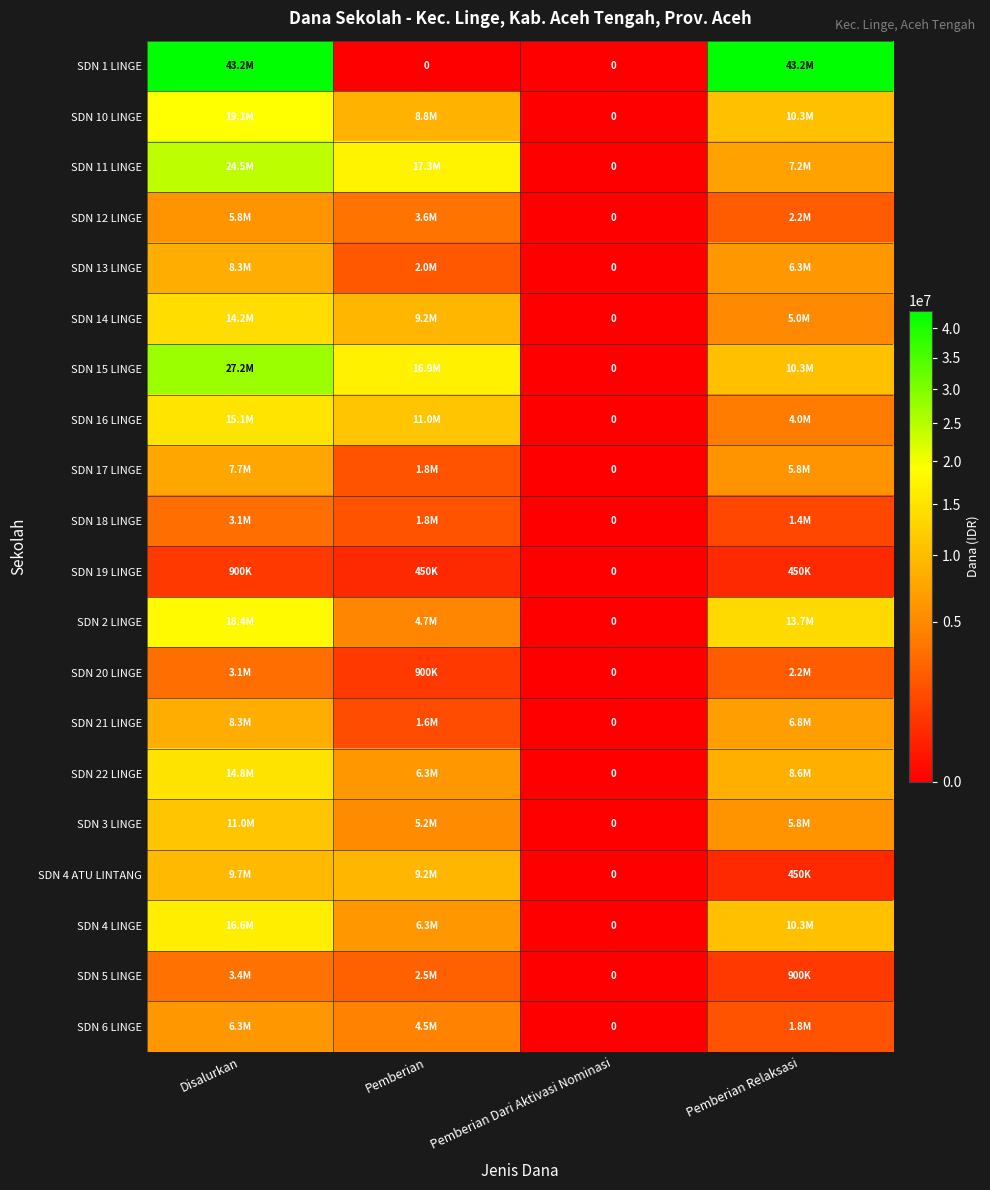

Which has a higher value, Disalurkan or Pemberian Dari Aktivasi Nominasi?

Disalurkan